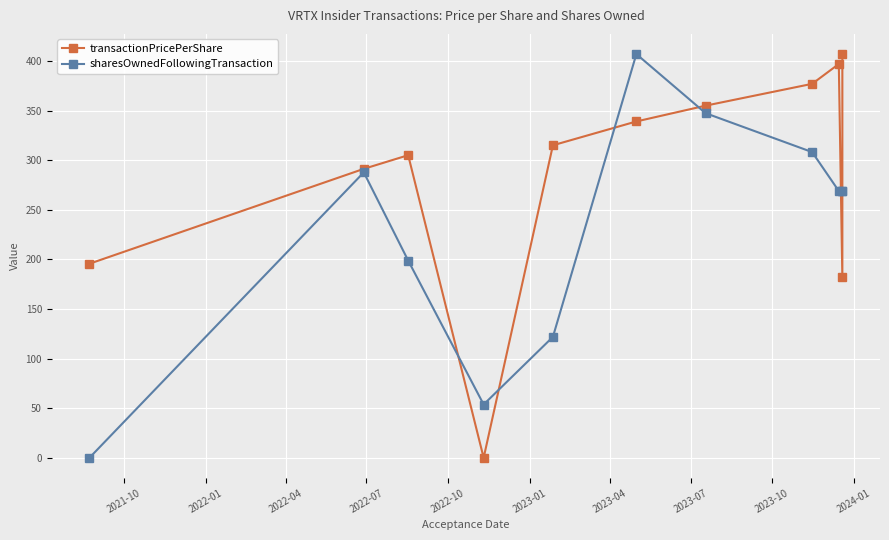

How many values in sharesOwnedFollowingTransaction are above zero?

10